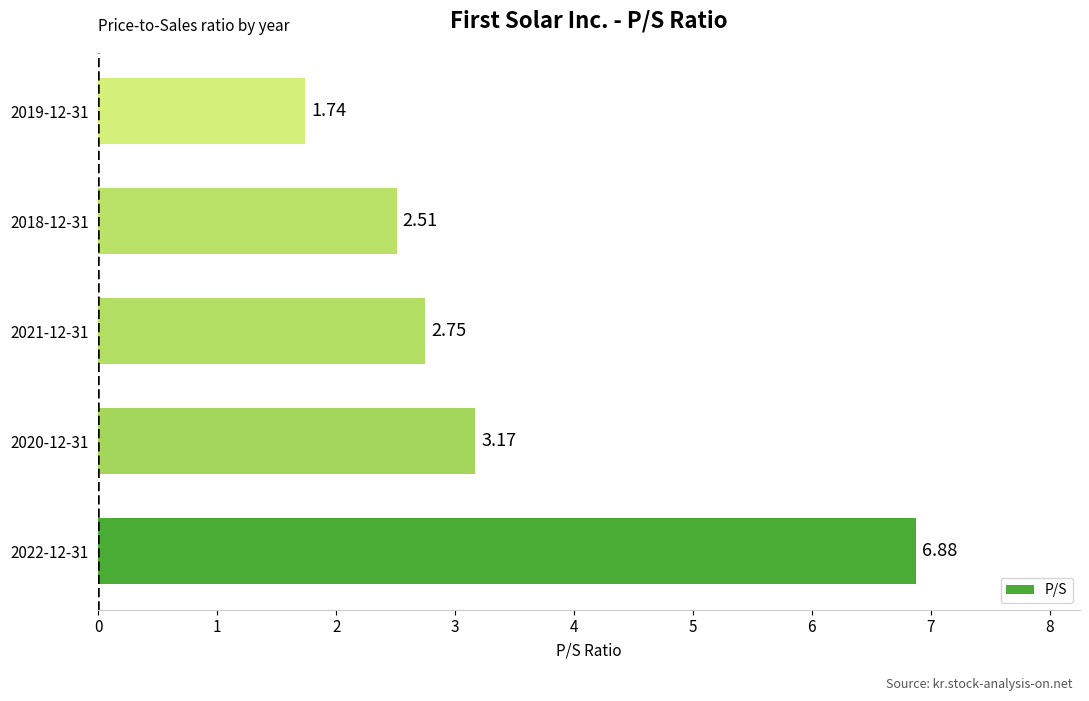

What is the greatest value displayed?

6.9